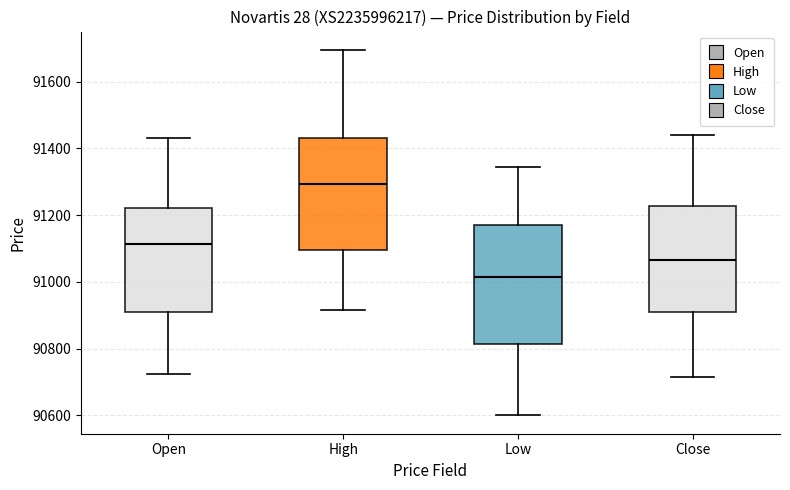

Which box has the highest median line?

High